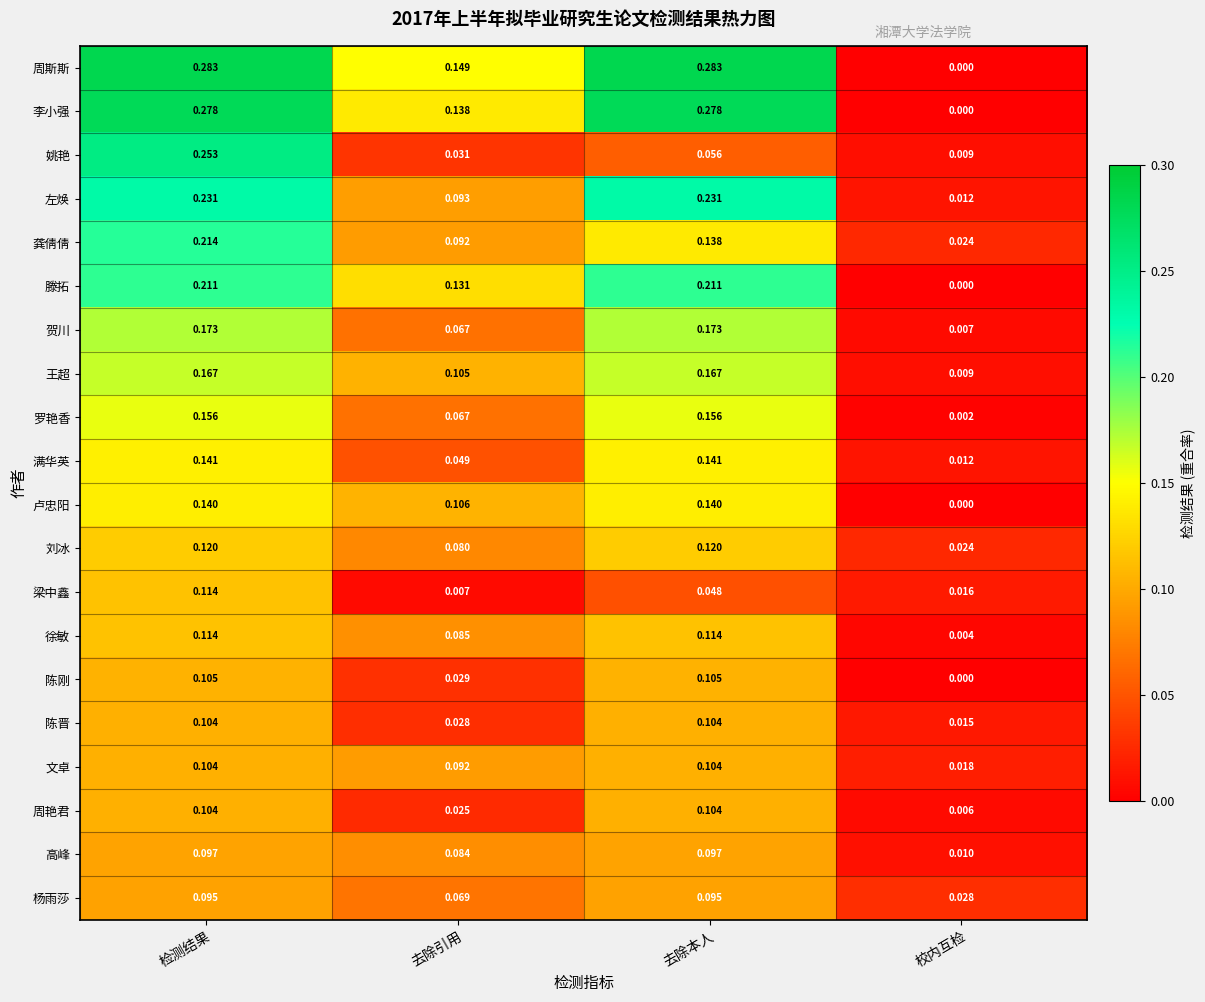

Is the value of 徐敏 at 去除本人 greater than the value of 罗艳香 at 去除引用?

Yes